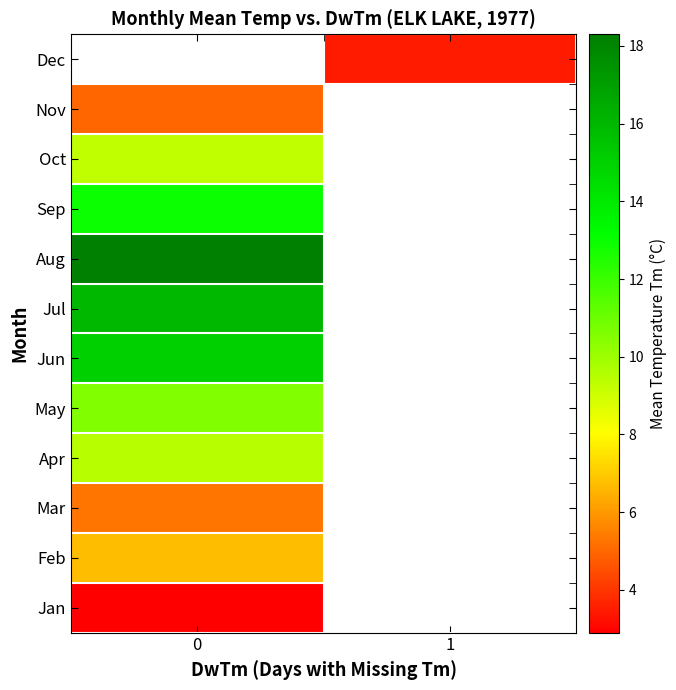

What is the difference between the highest and lowest values at 0?

15.4